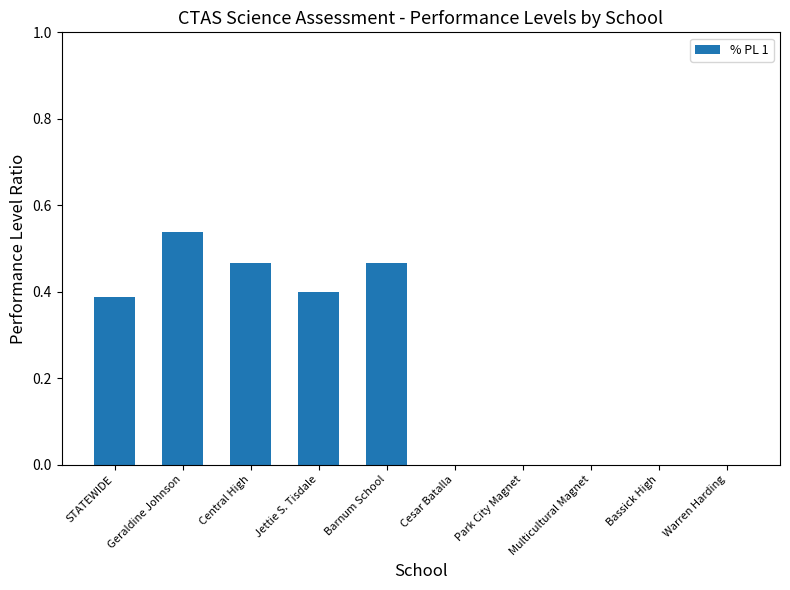

Which label corresponds to the largest value in the chart?

Geraldine Johnson